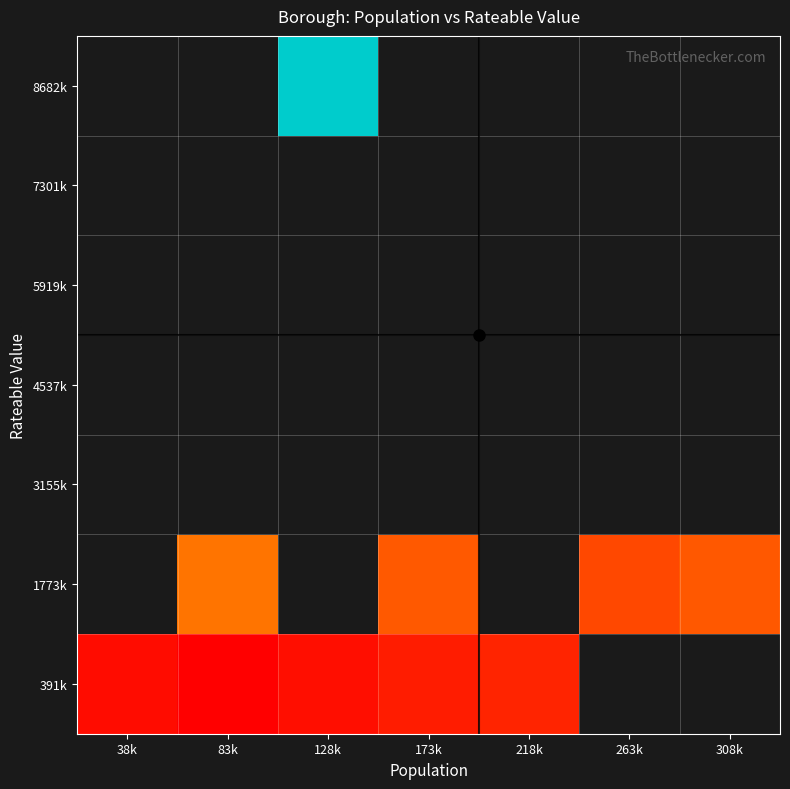

How many categories are shown in the chart?

7